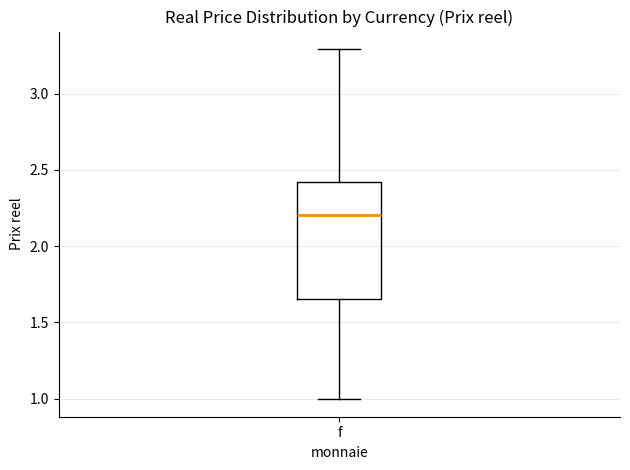

Read this box plot against the y-axis: the position of the median line, the range covered by the box, and the ends of both whiskers. The values are not printed on the chart, so give them approximately, as read against the axis.

median 2.20, box 1.65 to 2.40, whiskers 1.00 to 3.30